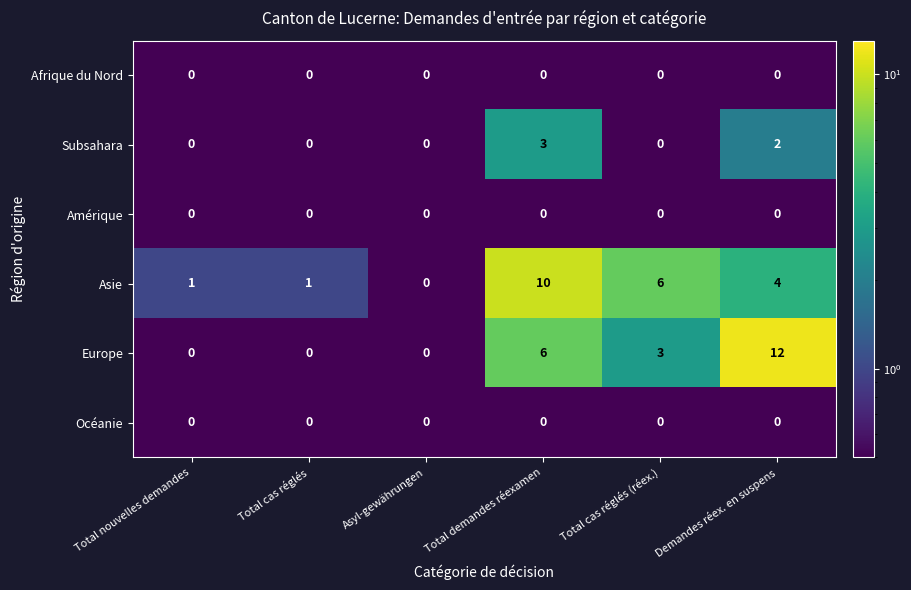

At how many categories does at least one series exceed 5?

3